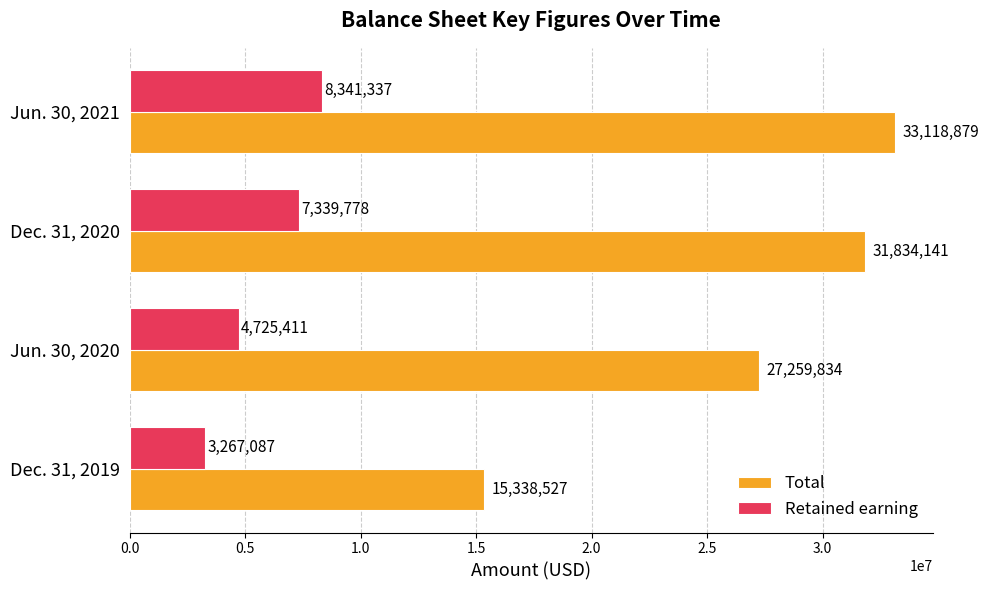

Between Dec. 31, 2019 and Jun. 30, 2021, which series saw the biggest shift?

Total